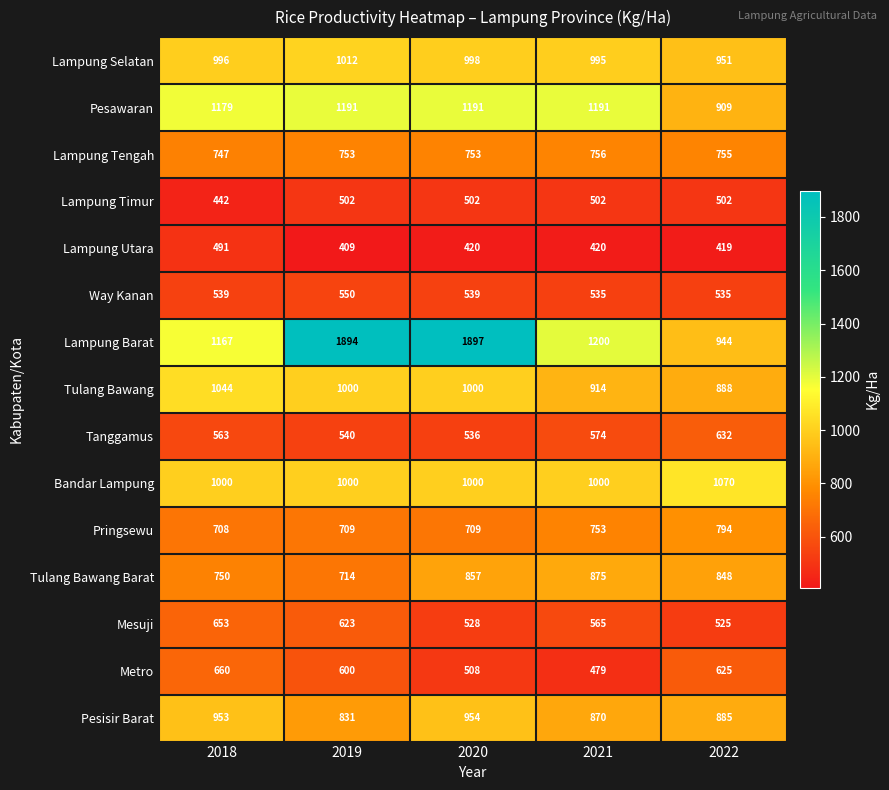

What is the difference between the maximum and minimum values in the Tanggamus series?

96